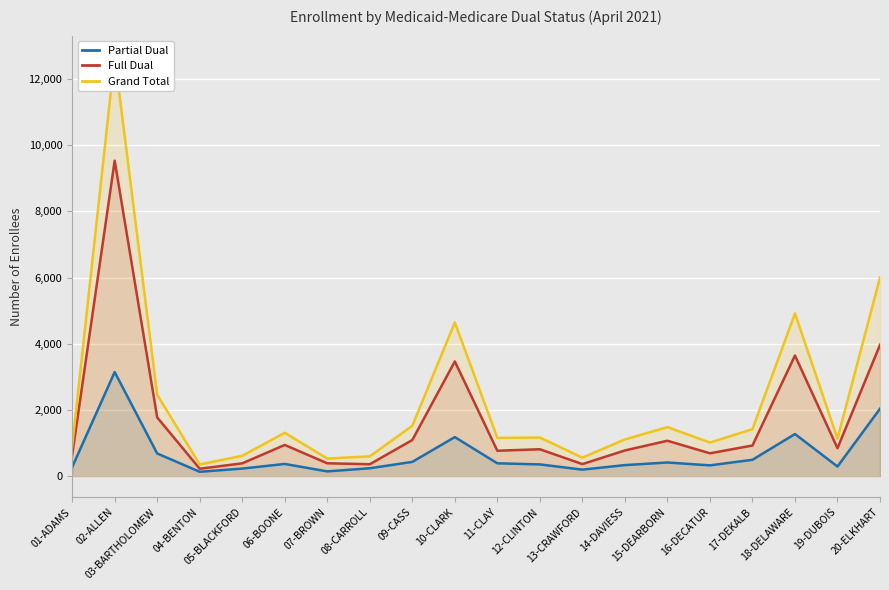

Is the value of Partial Dual at 03-BARTHOLOMEW greater than the value of Full Dual at 16-DECATUR?

No